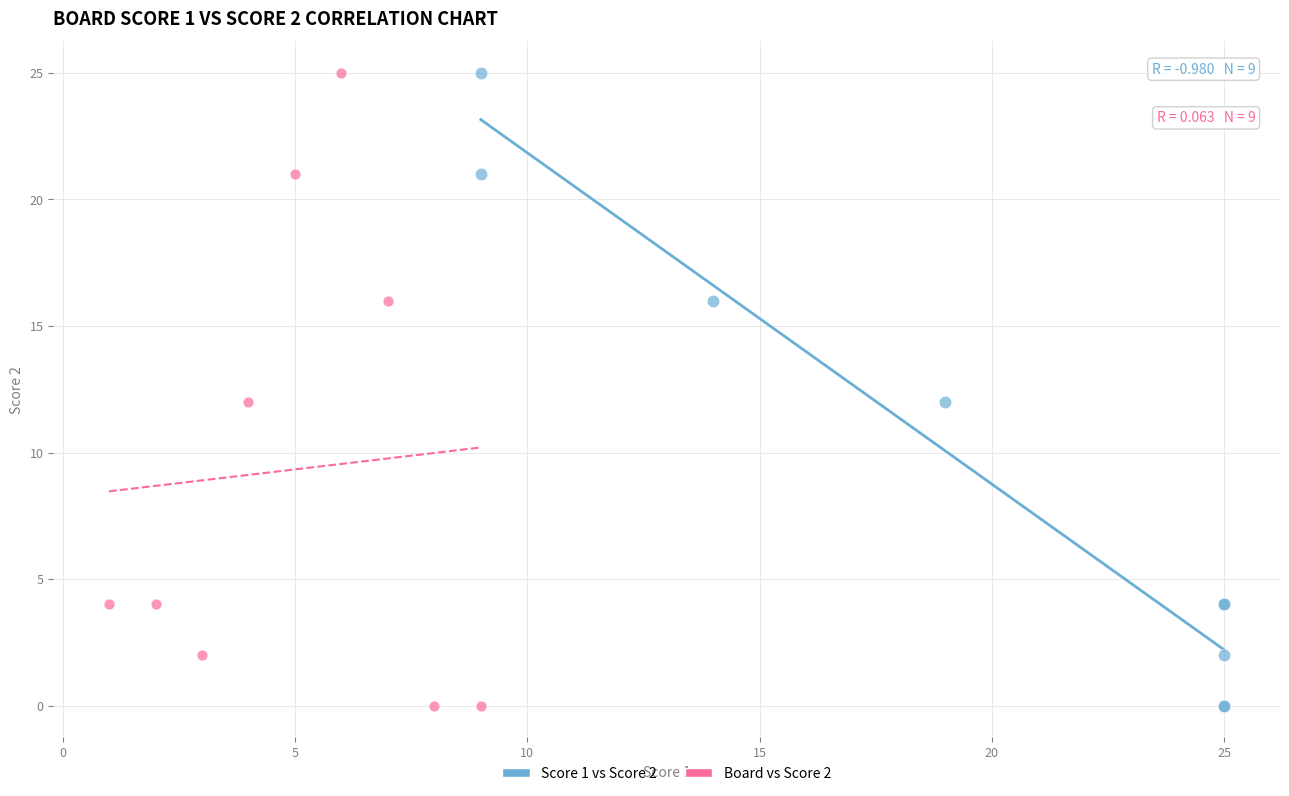

What are all the series names shown in the legend?

Score 1 vs Score 2, Board vs Score 2